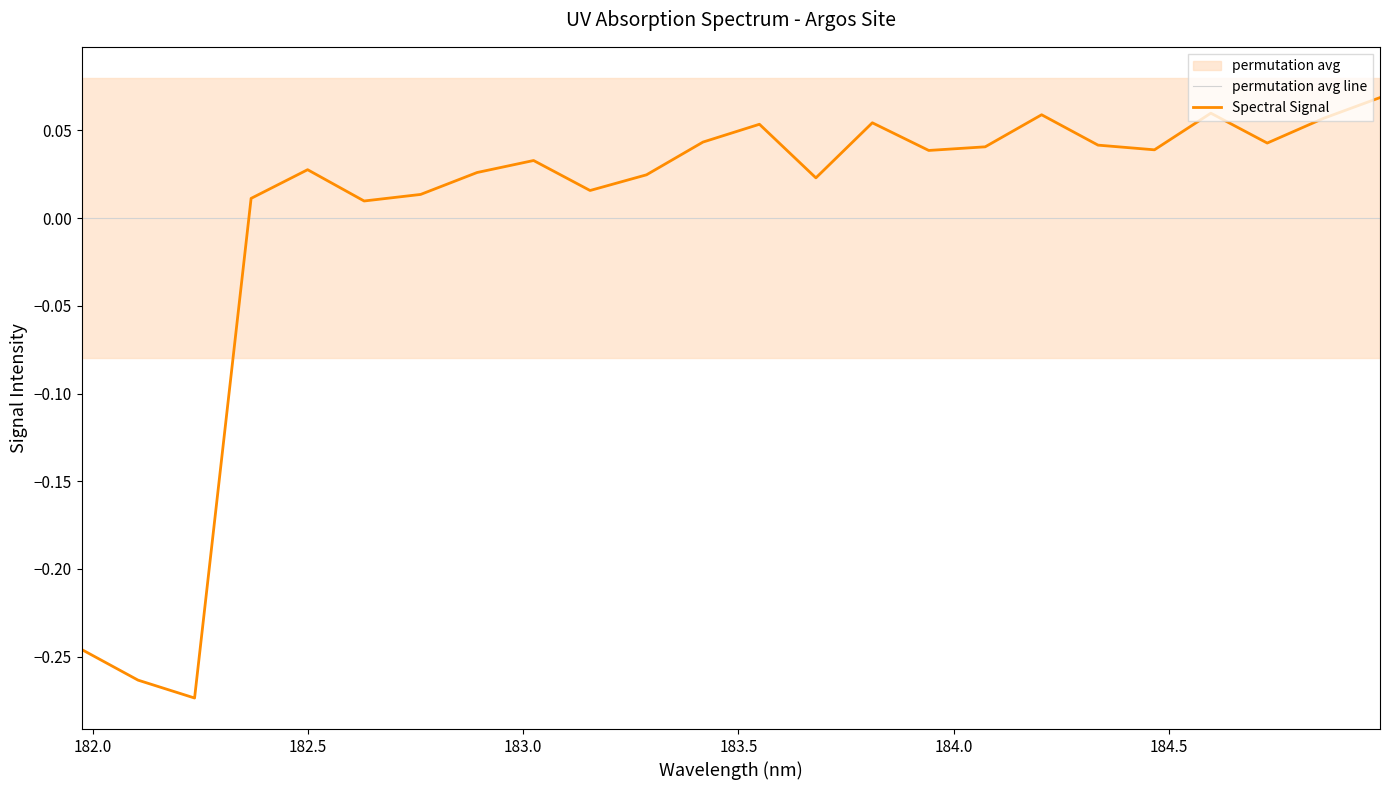

After their last crossing, which series has the higher values: Spectral Signal or permutation avg line?

Spectral Signal